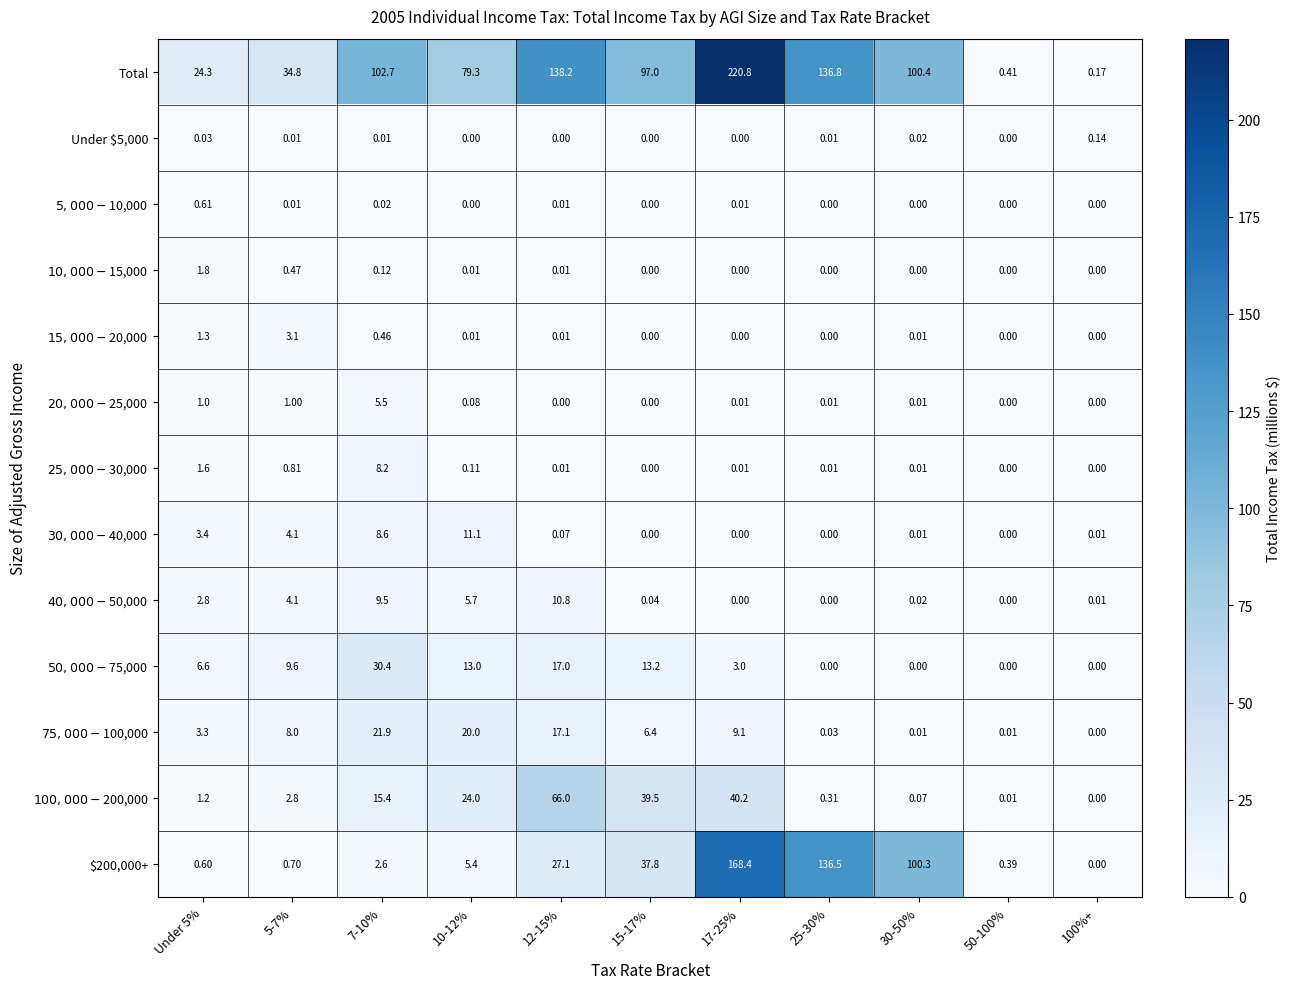

What is the difference between the highest and lowest values at 5-7%?

34.8